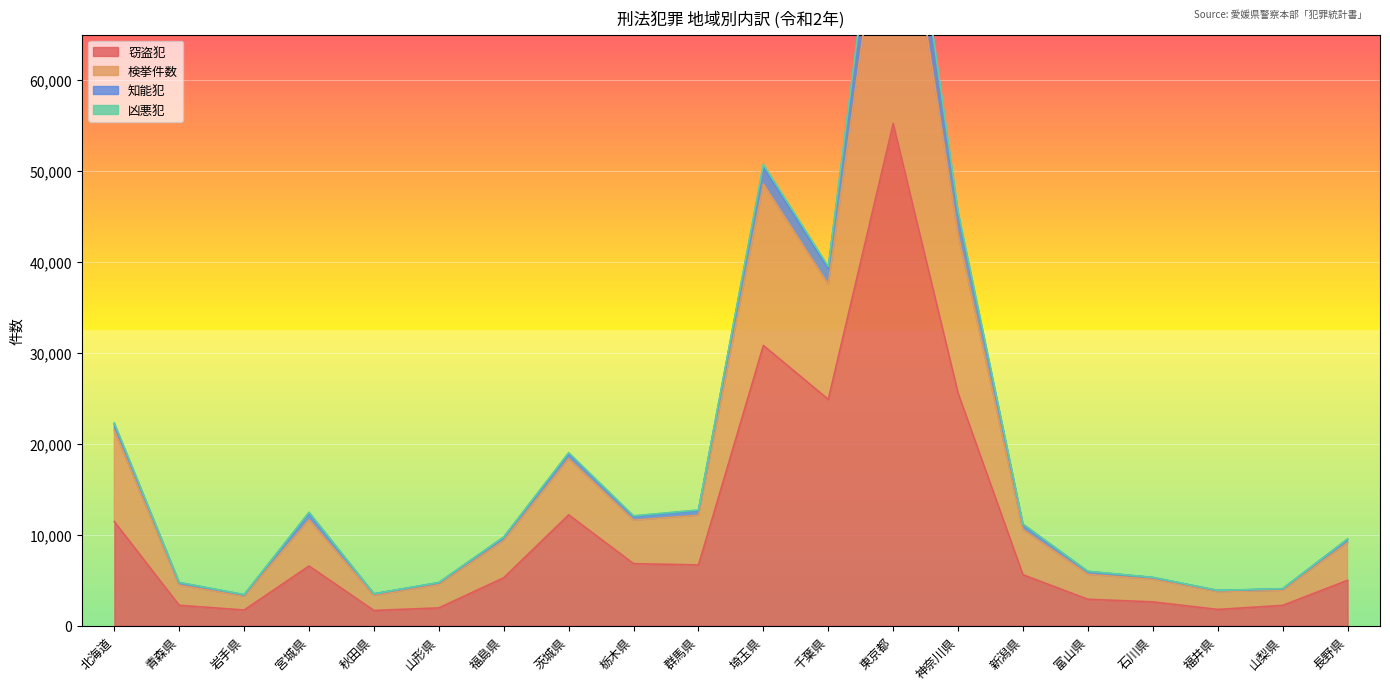

Rank the categories by 窃盗犯 value from highest to lowest.

東京都, 埼玉県, 神奈川県, 千葉県, 茨城県, 北海道, 栃木県, 群馬県, 宮城県, 新潟県, 福島県, 長野県, 富山県, 石川県, 青森県, 山梨県, 山形県, 福井県, 岩手県, 秋田県